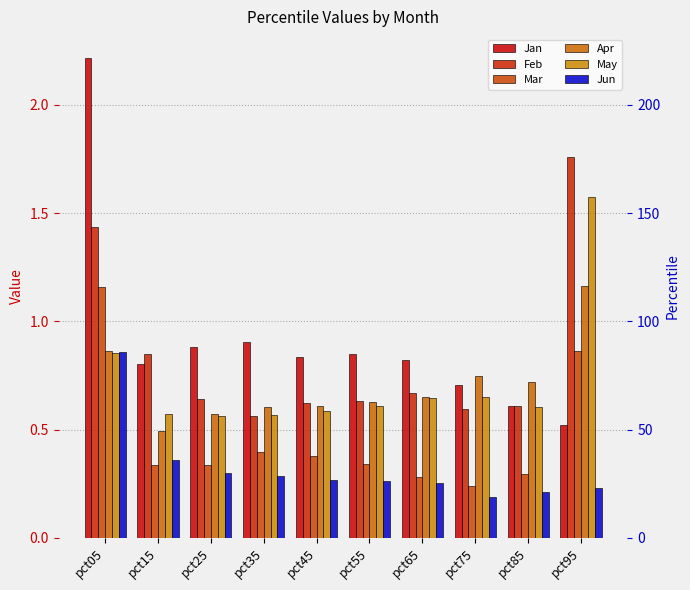

Is the value of May at pct05 greater than the value of Jan at pct15?

Yes